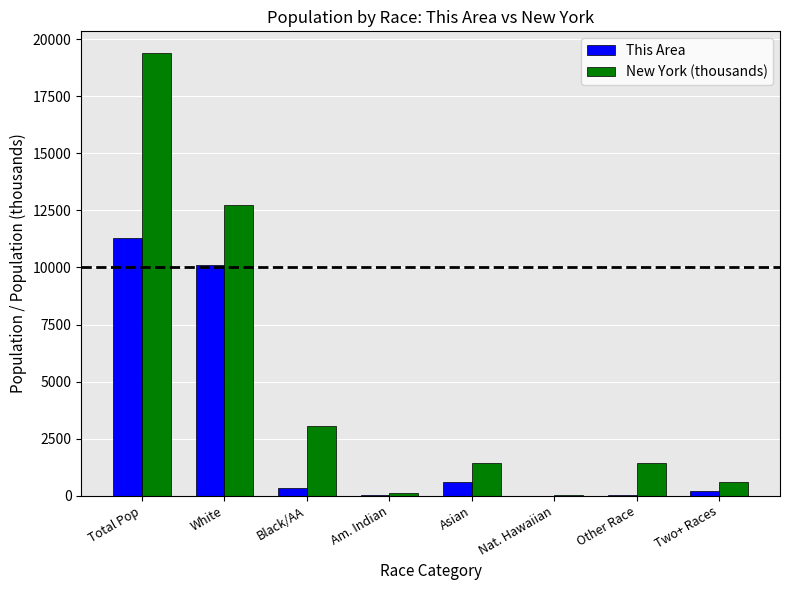

What is the maximum value shown in the chart?

19378.1